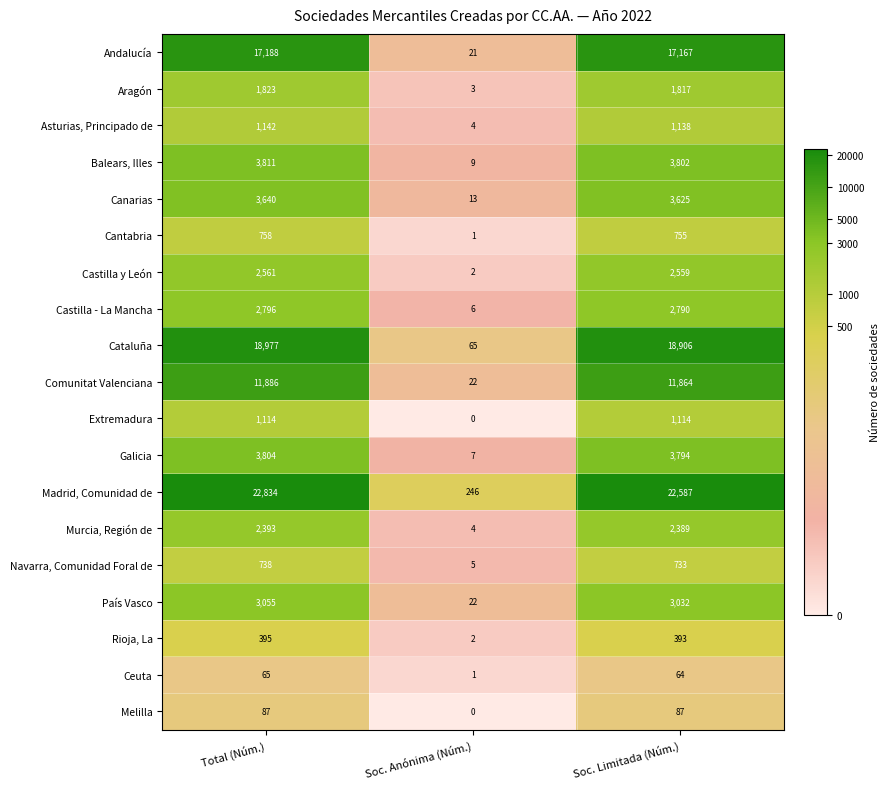

At how many categories does at least one series exceed 5?

3